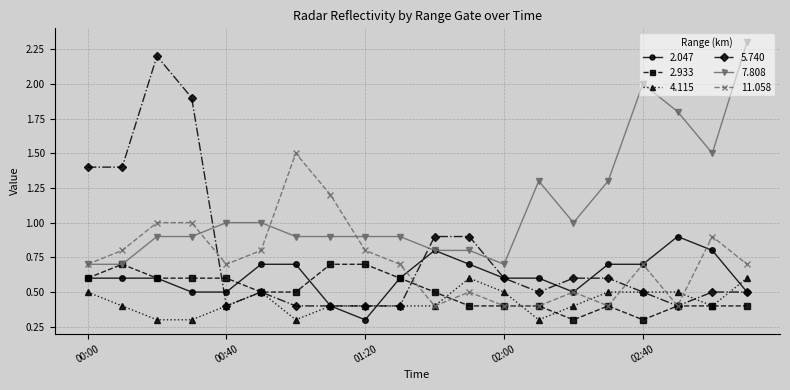

Which series has the widest spread of values?

5.740